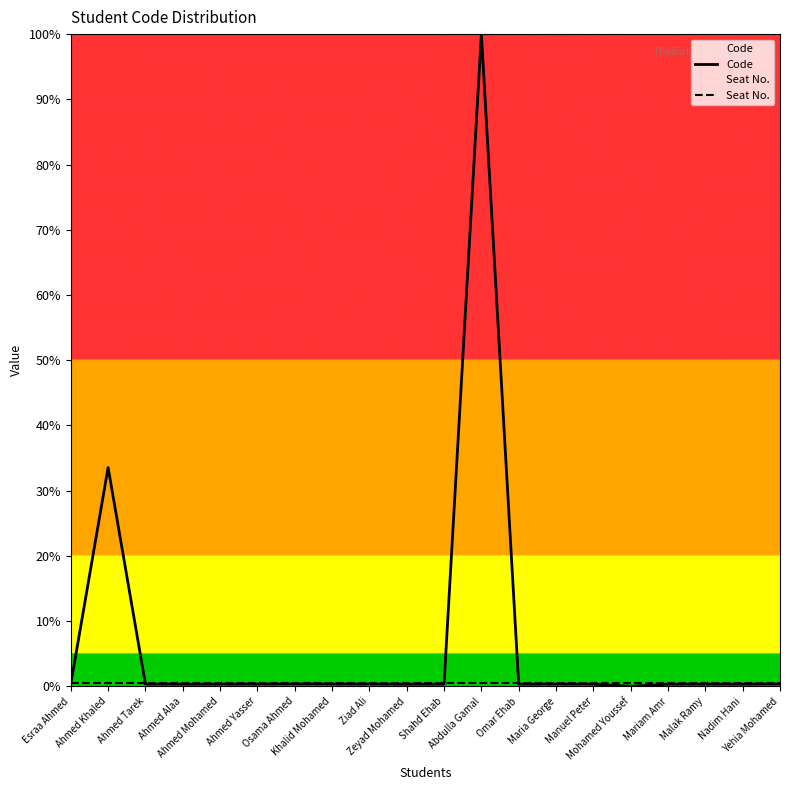

At which label is Code closest to 50?

Ahmed Khaled